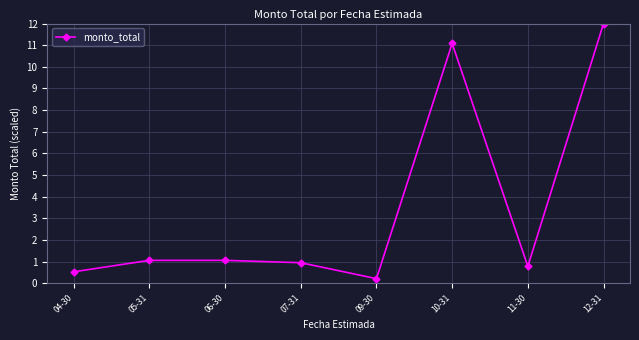

What is the maximum value shown in the chart?

12.0